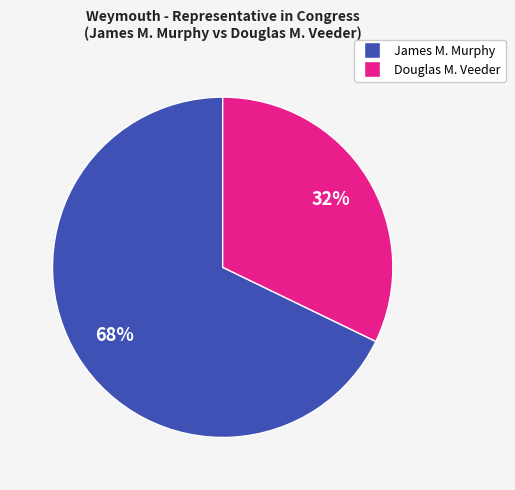

To the nearest percent, what is the average slice percentage?

50%